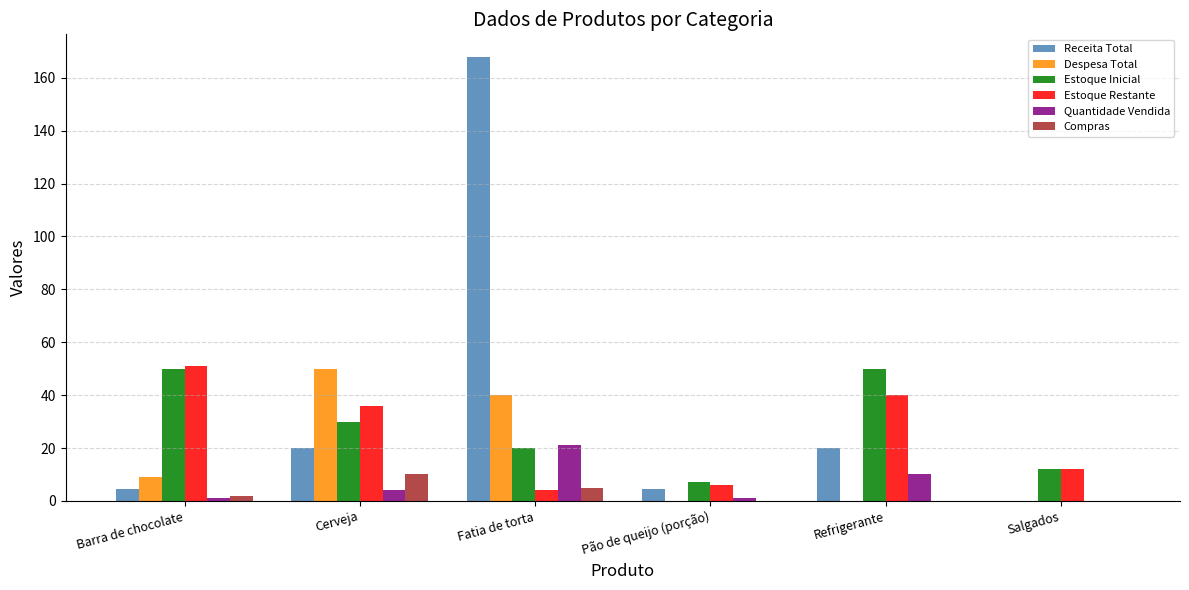

The value of Receita Total at Salgados is 0.0. True or false?

True